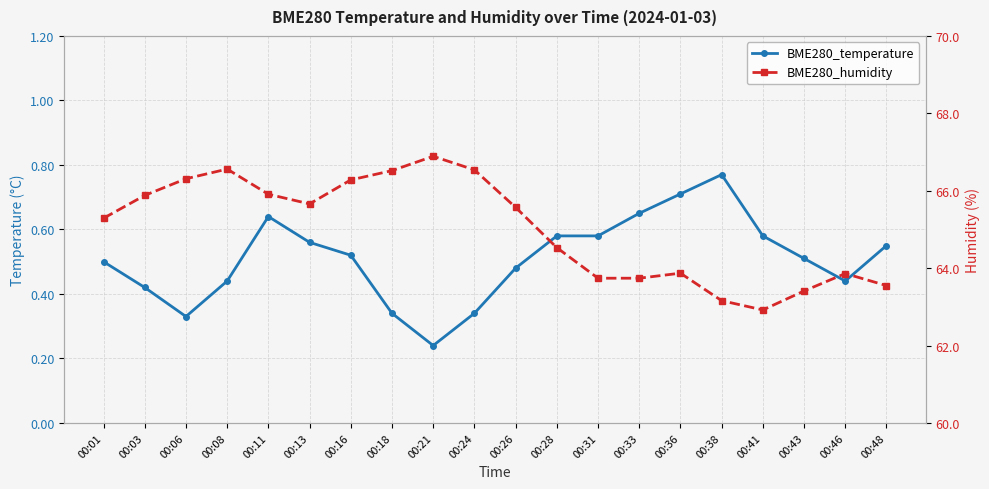

Which series has the widest spread of values?

BME280_humidity